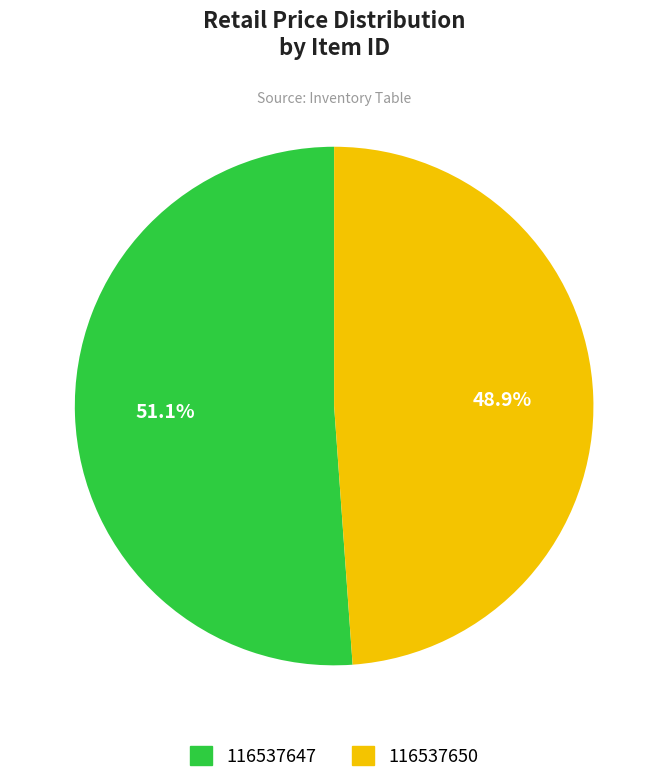

How much of the chart is everything except 116537650?

51.1%